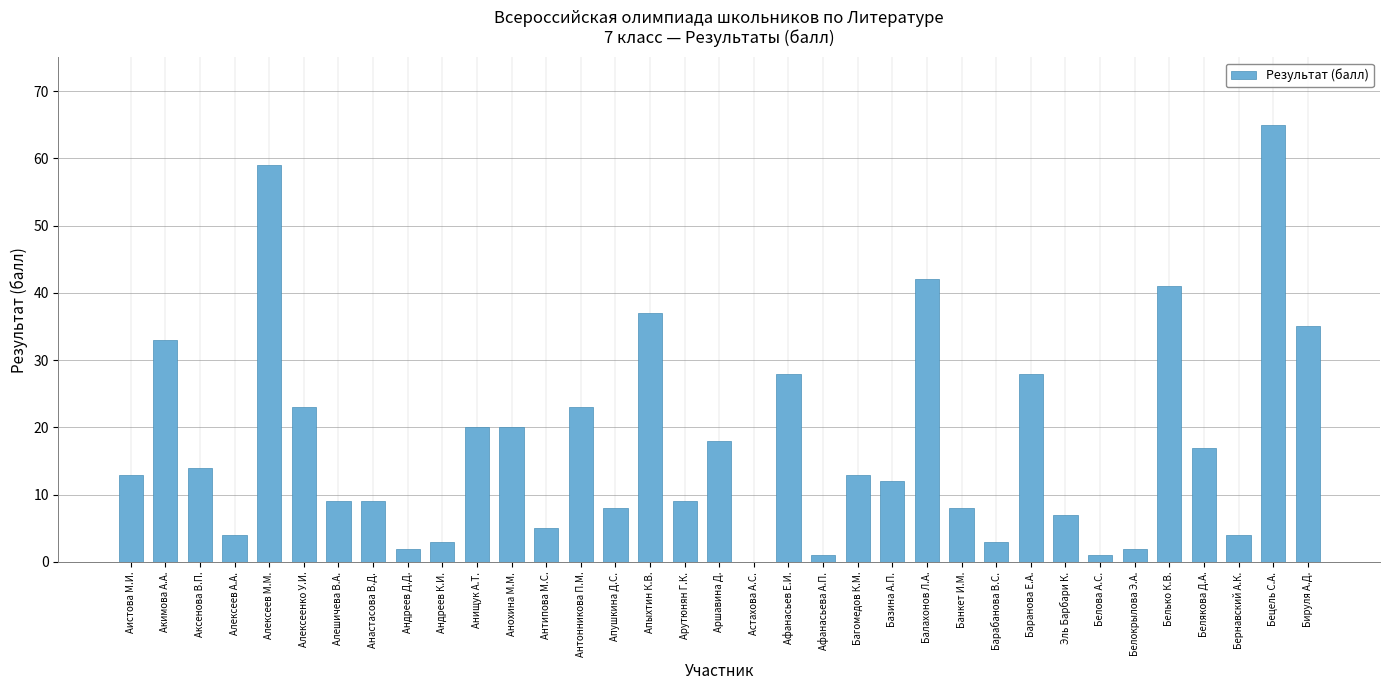

Which category has the highest value across all series?

Бецель С.А.